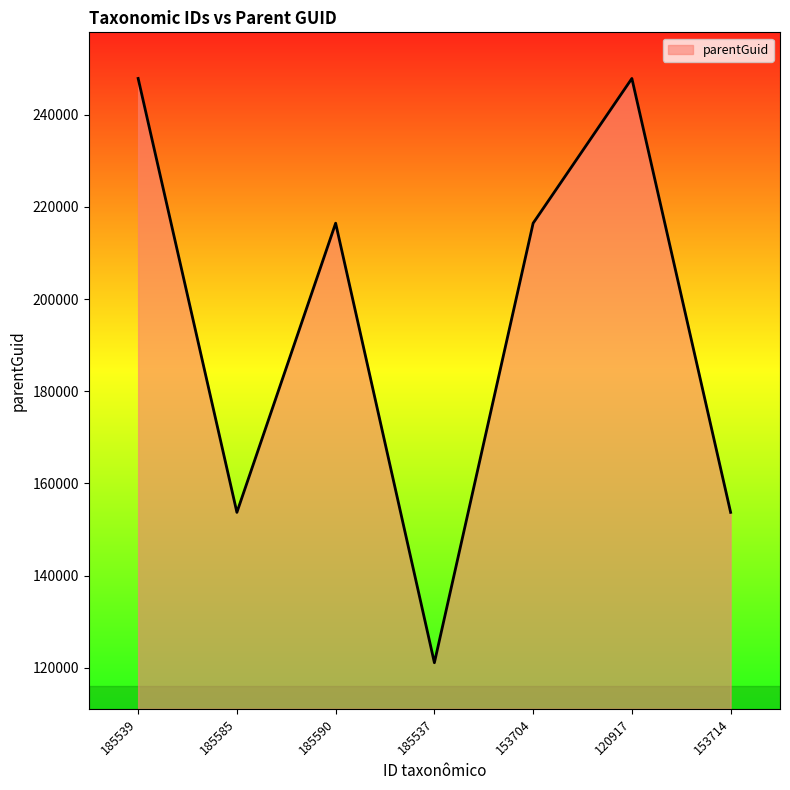

Which label corresponds to the smallest value in the chart?

185537